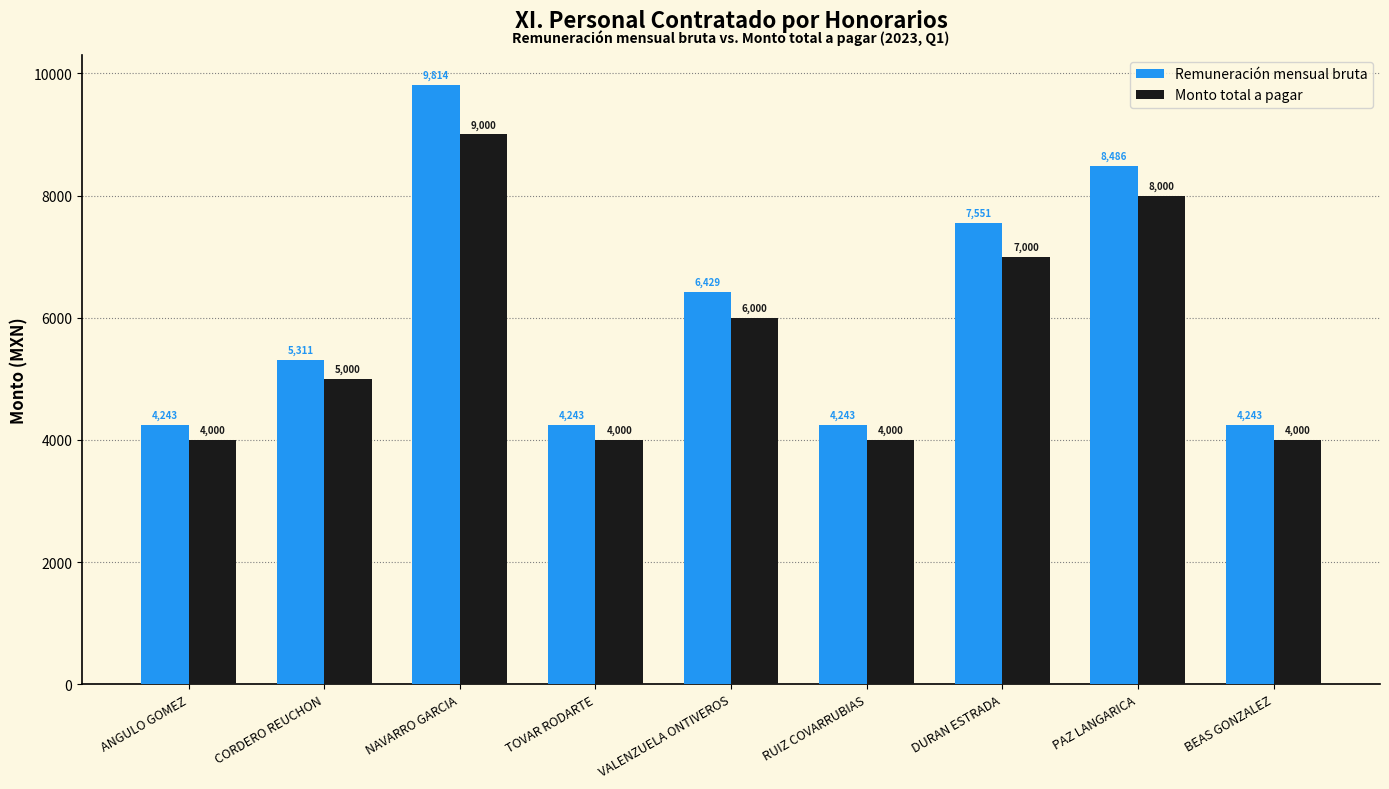

True or false: Monto total a pagar has a value of 4000.0 at RUIZ COVARRUBIAS.

True